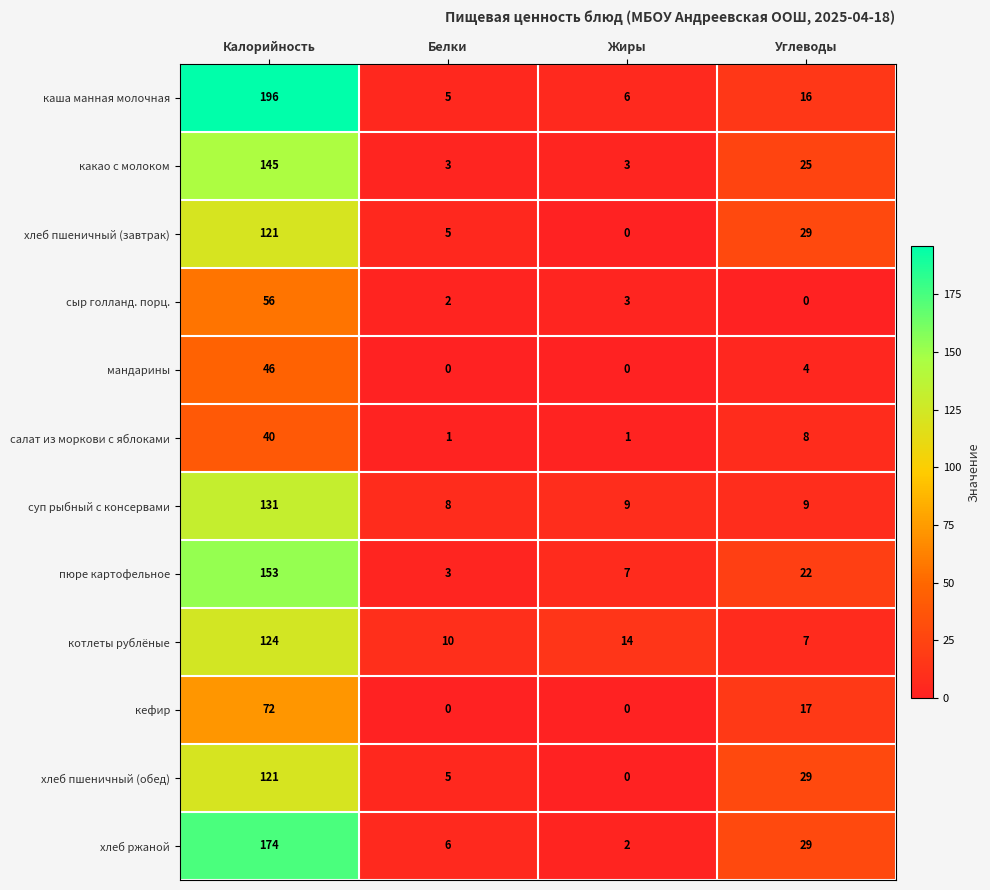

List the labels in order of сыр голланд. порц. value, largest first.

Калорийность, Жиры, Белки, Углеводы